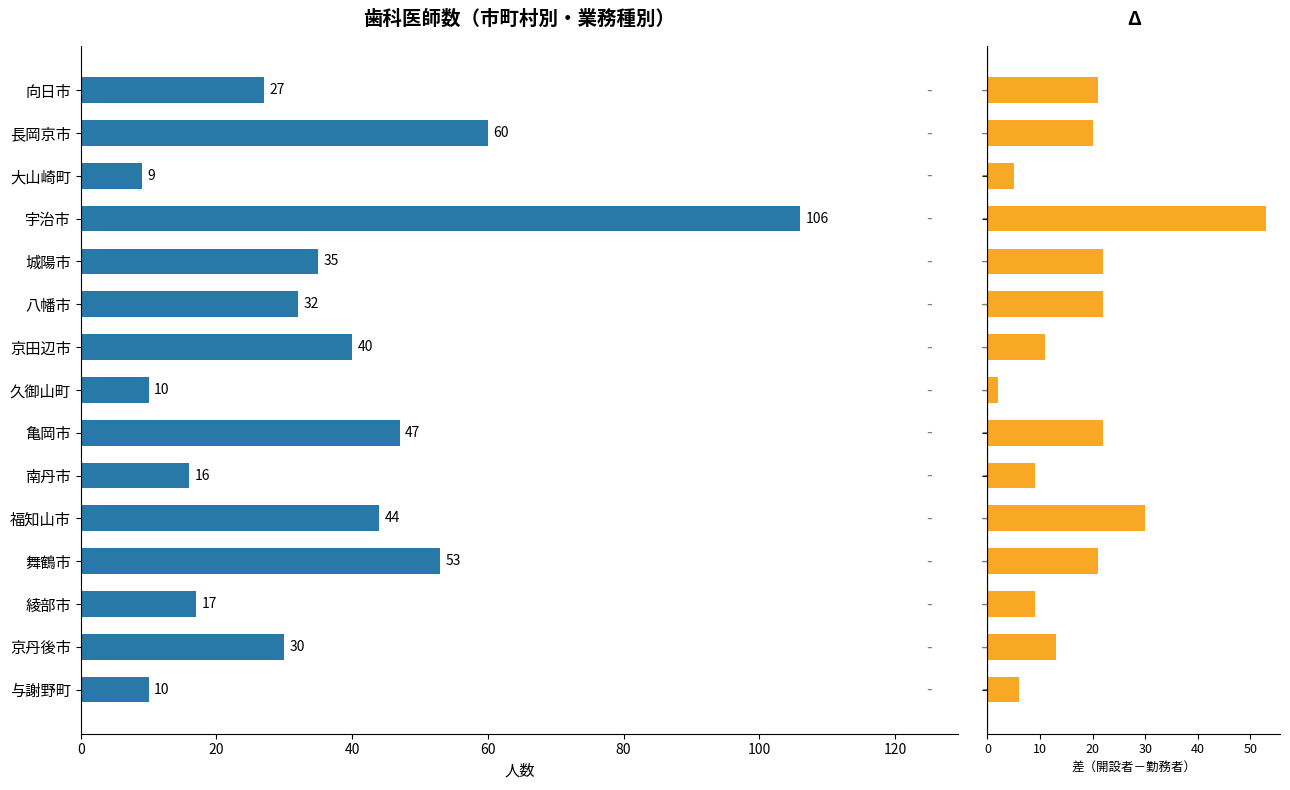

What is the approximate value of 総数 at 京丹後市?

30